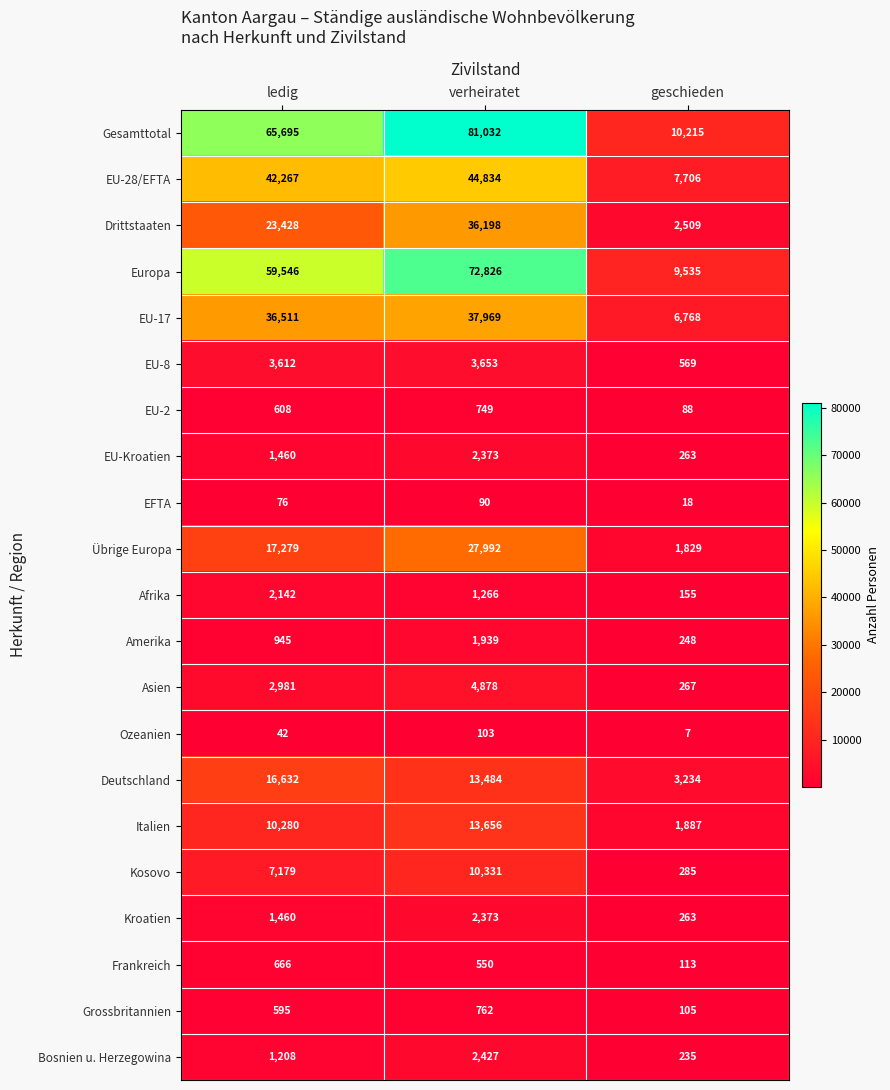

What is the spread (max minus min) of values at ledig?

65653